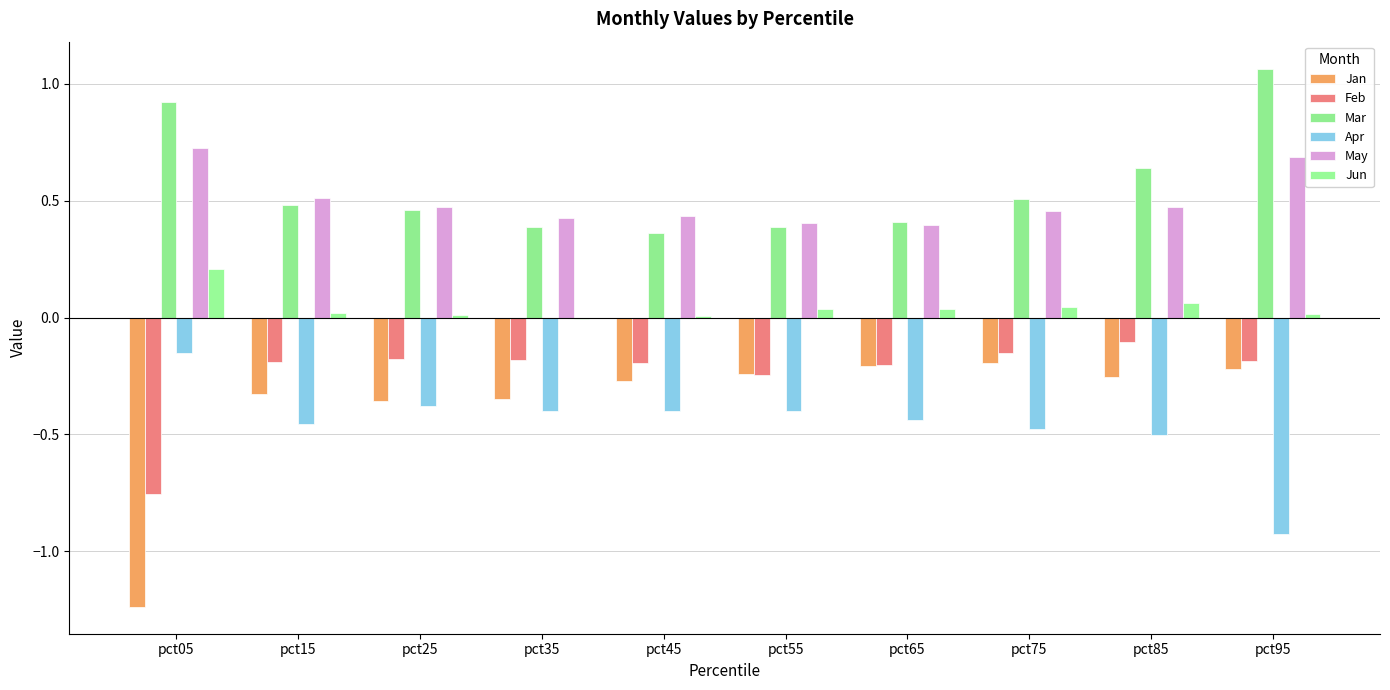

Reading left to right, extract all data points from this chart.

Jan: -1.2	-0.3	-0.4	-0.3	-0.3	-0.2	-0.2	-0.2	-0.3	-0.2
Feb: -0.8	-0.2	-0.2	-0.2	-0.2	-0.2	-0.2	-0.2	-0.1	-0.2
Mar: 0.9	0.5	0.5	0.4	0.4	0.4	0.4	0.5	0.6	1.1
Apr: -0.2	-0.5	-0.4	-0.4	-0.4	-0.4	-0.4	-0.5	-0.5	-0.9
May: 0.7	0.5	0.5	0.4	0.4	0.4	0.4	0.5	0.5	0.7
Jun: 0.2	0.0	0.0	-0.0	0.0	0.0	0.0	0.0	0.1	0.0